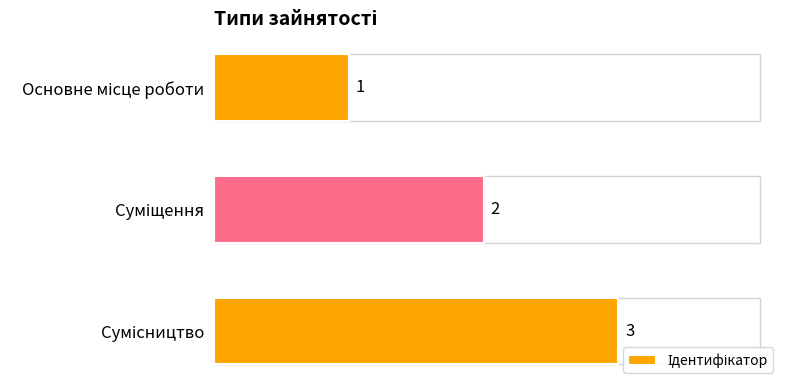

What is the value of the 1st bar from the top?

1